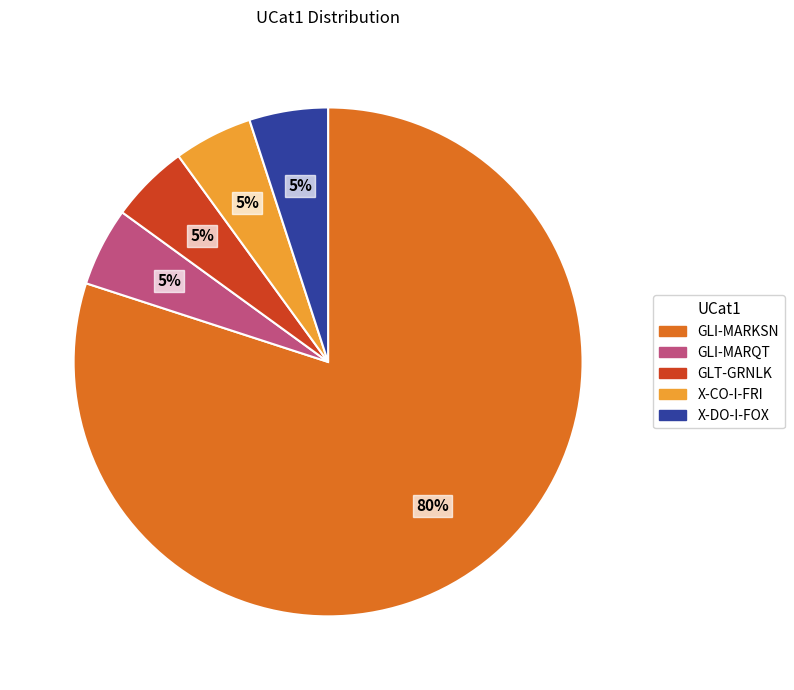

True or false: GLI-MARQT accounts for 13% of the total.

False